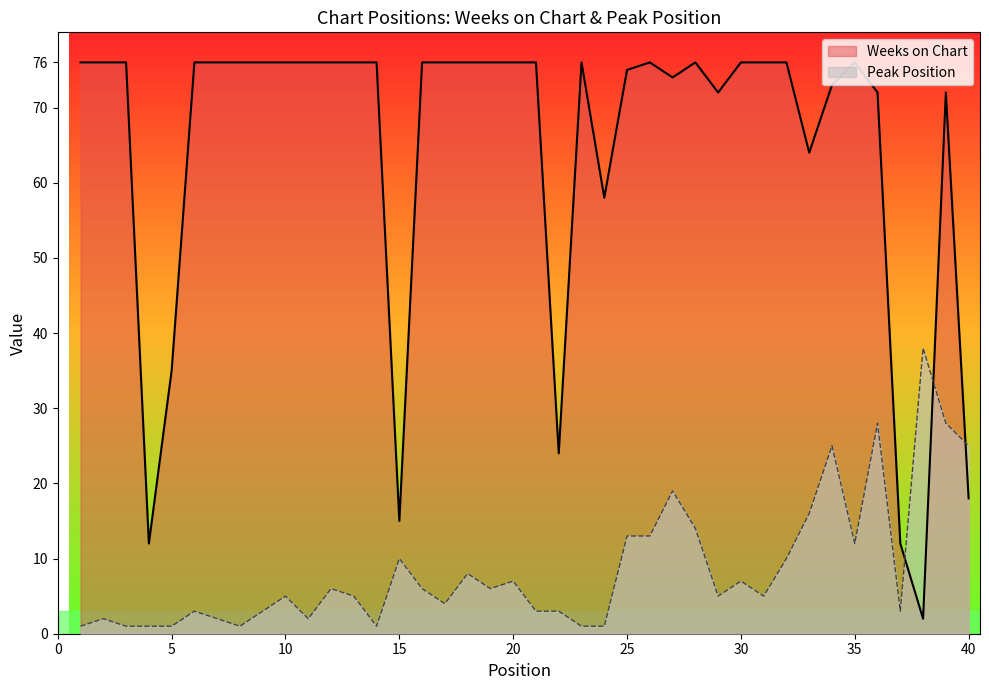

Count the number of categories in the chart.

40